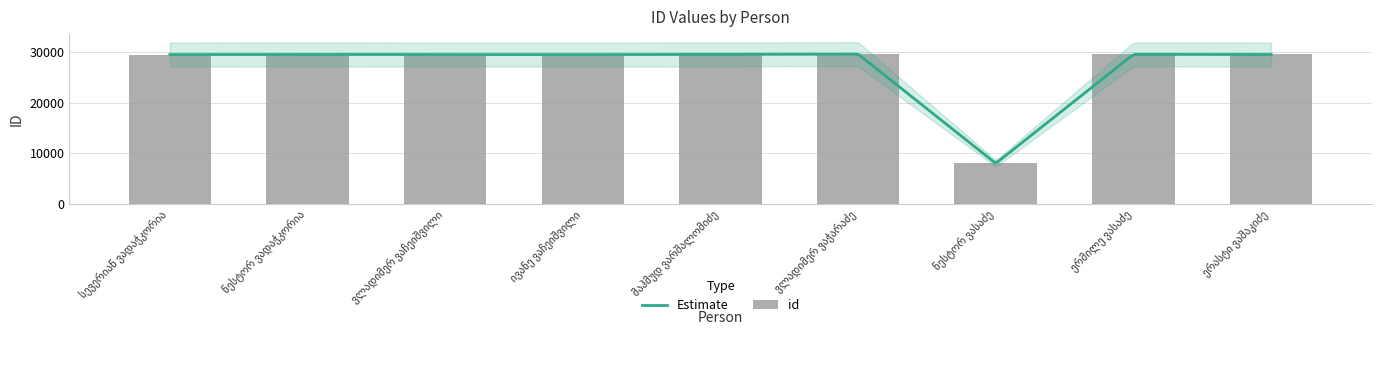

The value at ვლადიმერ ვაჭარაძე is 29644. True or false?

True